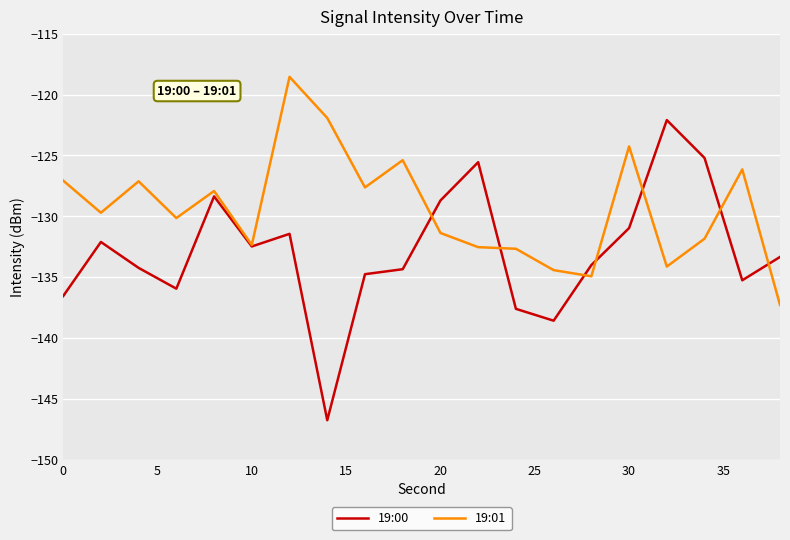

What are all the series names shown in the legend?

19:00, 19:01